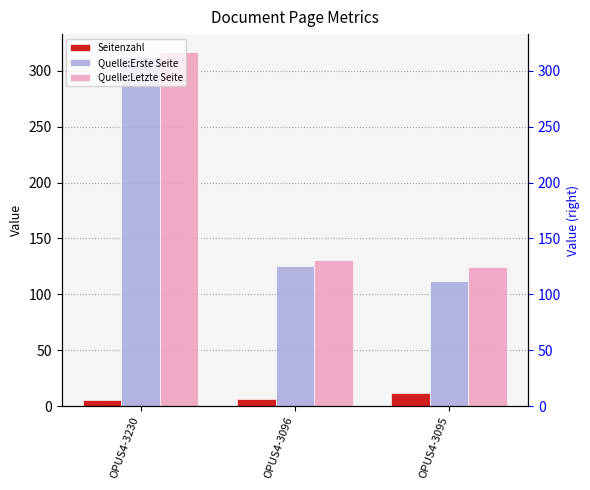

Where is Seitenzahl nearest to the value 8?

OPUS4-3096